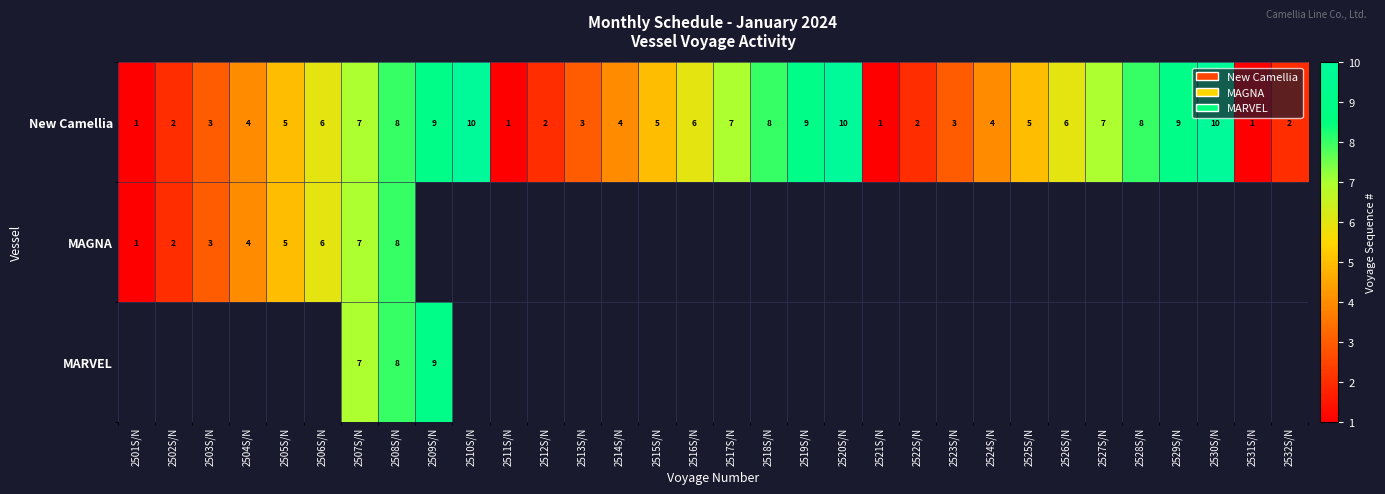

What value does the New Camellia series have at 2510S/N?

10